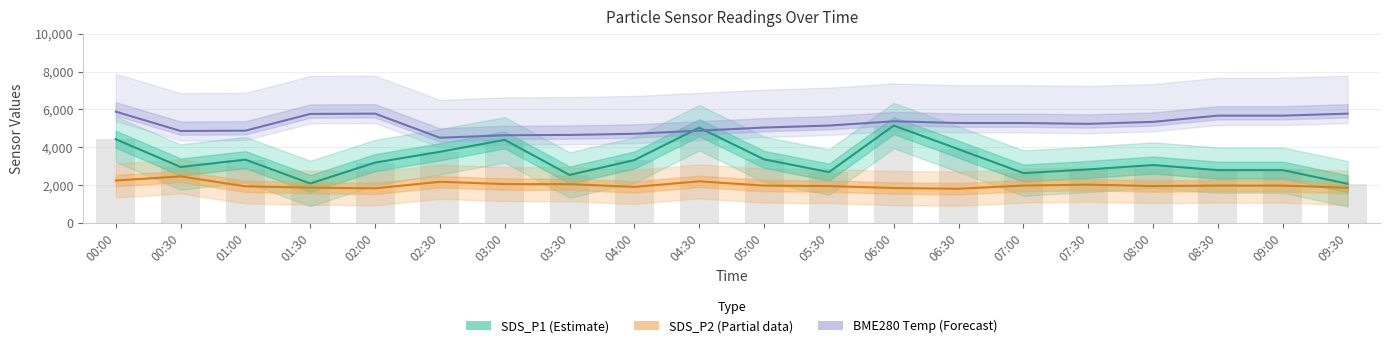

The value of SDS_P1 (Estimate) at 00:30 is 4238.5. True or false?

False